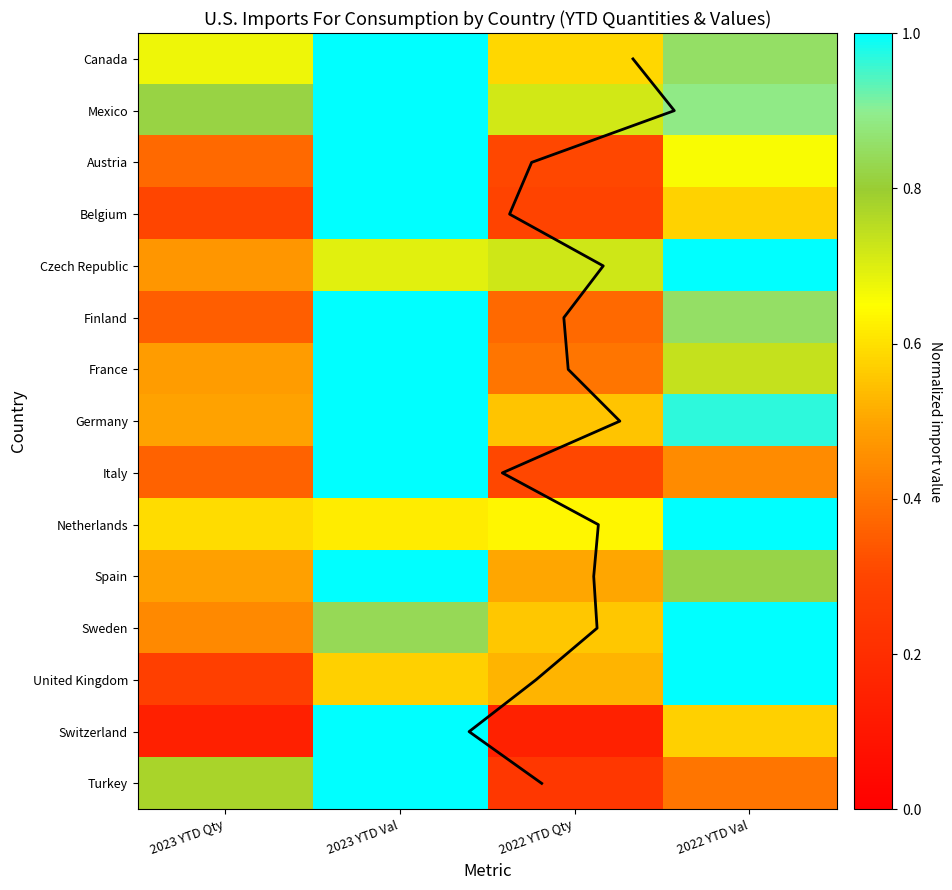

Reading right to left, list all the values displayed in this chart.

Canada: 0.9	0.6	1.0	0.7
Mexico: 0.9	0.7	1.0	0.8
Austria: 0.7	0.3	1.0	0.4
Belgium: 0.6	0.3	1.0	0.3
Czech Republic: 1.0	0.7	0.7	0.5
Finland: 0.9	0.4	1.0	0.4
France: 0.7	0.4	1.0	0.5
Germany: 1.0	0.6	1.0	0.5
Italy: 0.4	0.3	1.0	0.4
Netherlands: 1.0	0.6	0.6	0.6
Spain: 0.8	0.5	1.0	0.5
Sweden: 1.0	0.6	0.8	0.4
United Kingdom: 1.0	0.5	0.6	0.3
Switzerland: 0.6	0.1	1.0	0.1
Turkey: 0.4	0.2	1.0	0.8